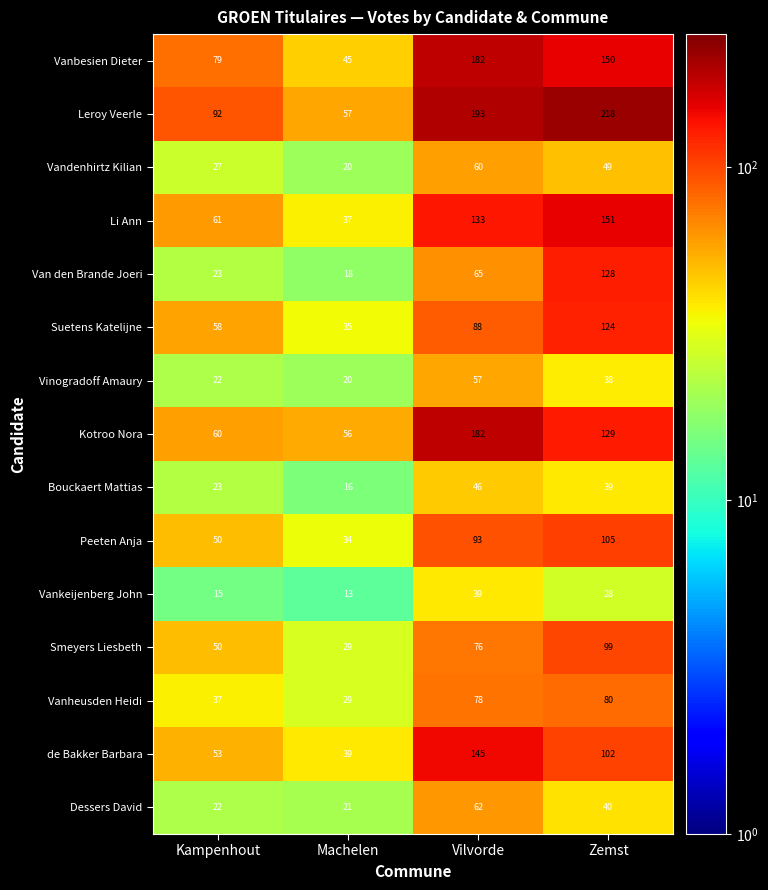

Between Machelen and Vilvorde, which series saw the biggest shift?

Vanbesien Dieter